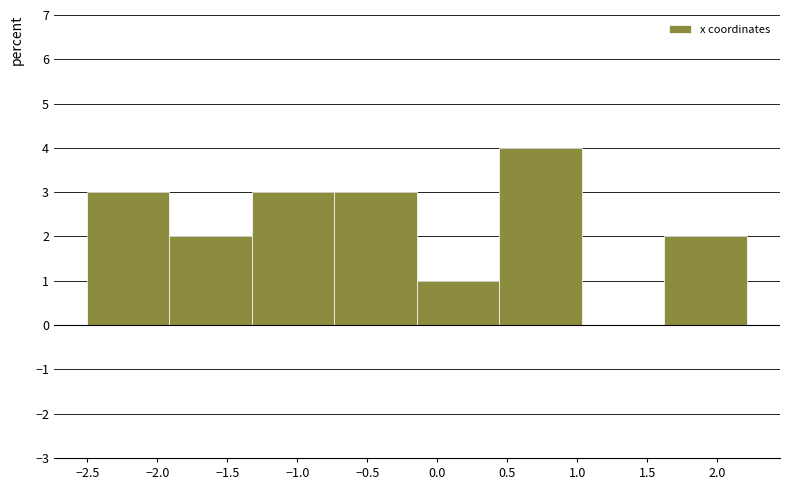

Reading left to right, list every bar in this chart as the range it spans on the x-axis followed by its height. Neither the bar edges nor the heights are printed on the chart, so give them approximately, as read against the axes.

-2.50 to -1.90: 3
-1.90 to -1.30: 2
-1.30 to -0.75: 3
-0.75 to -0.15: 3
-0.15 to 0.45: 1
0.45 to 1.05: 4
1.05 to 1.60: 0
1.60 to 2.20: 2